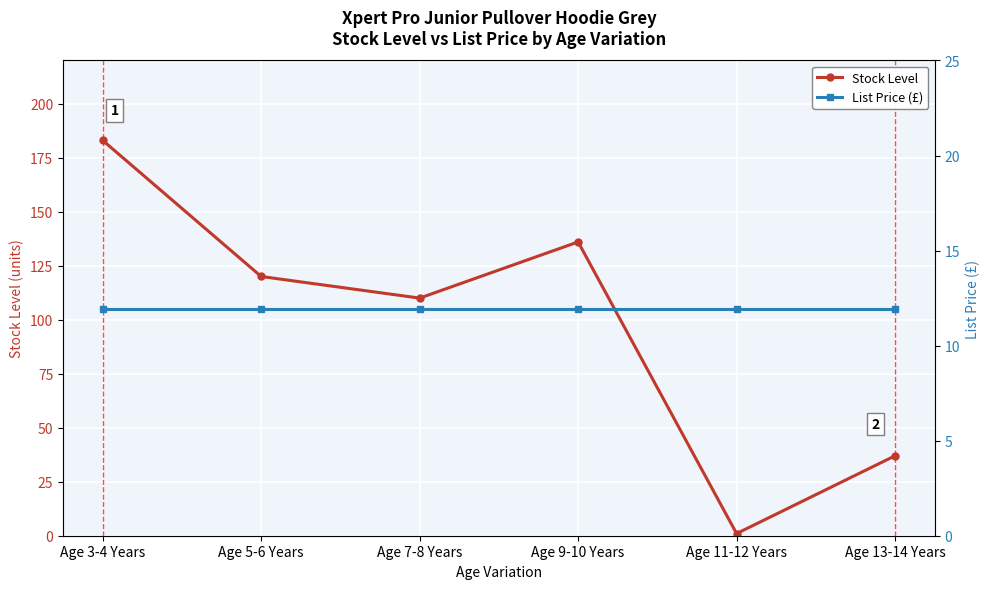

True or false: List Price (£) and Stock Level intersect in this chart.

True